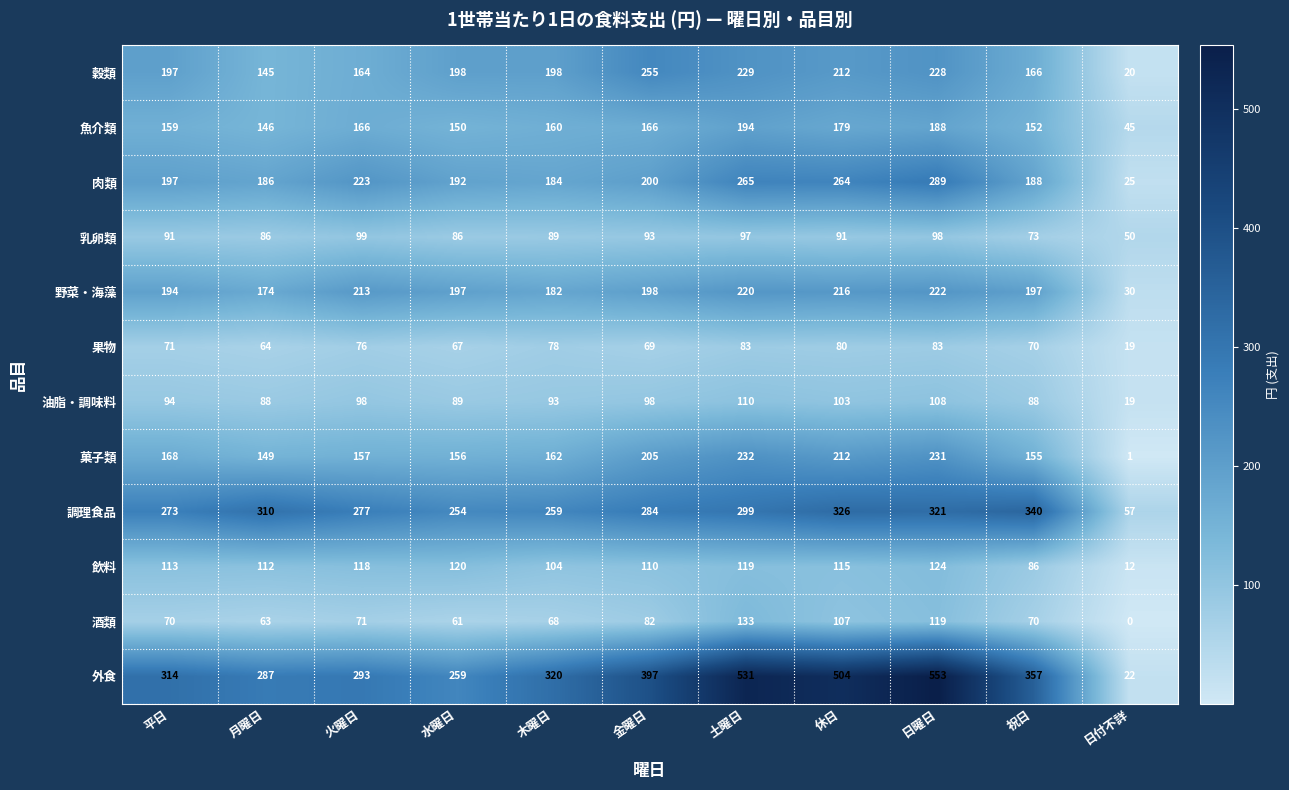

Where is 穀類 nearest to the value 137?

月曜日